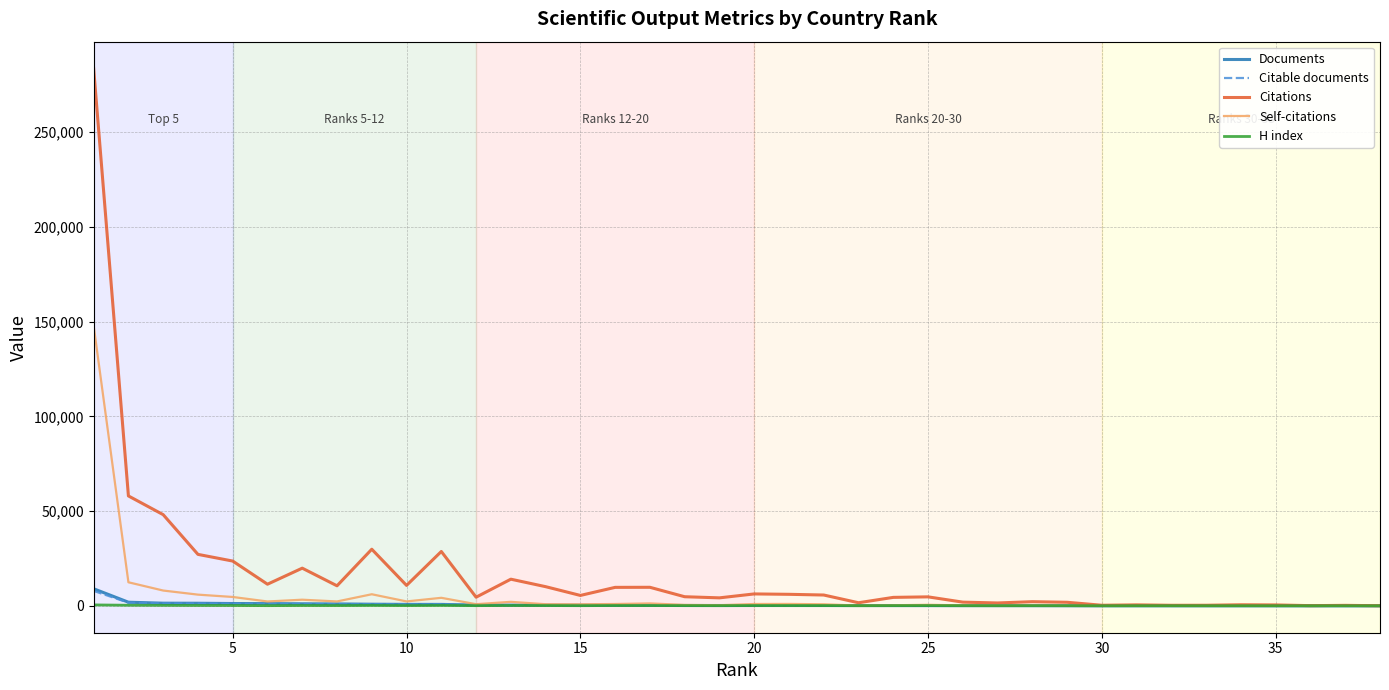

What is the maximum value shown in the chart?

283595